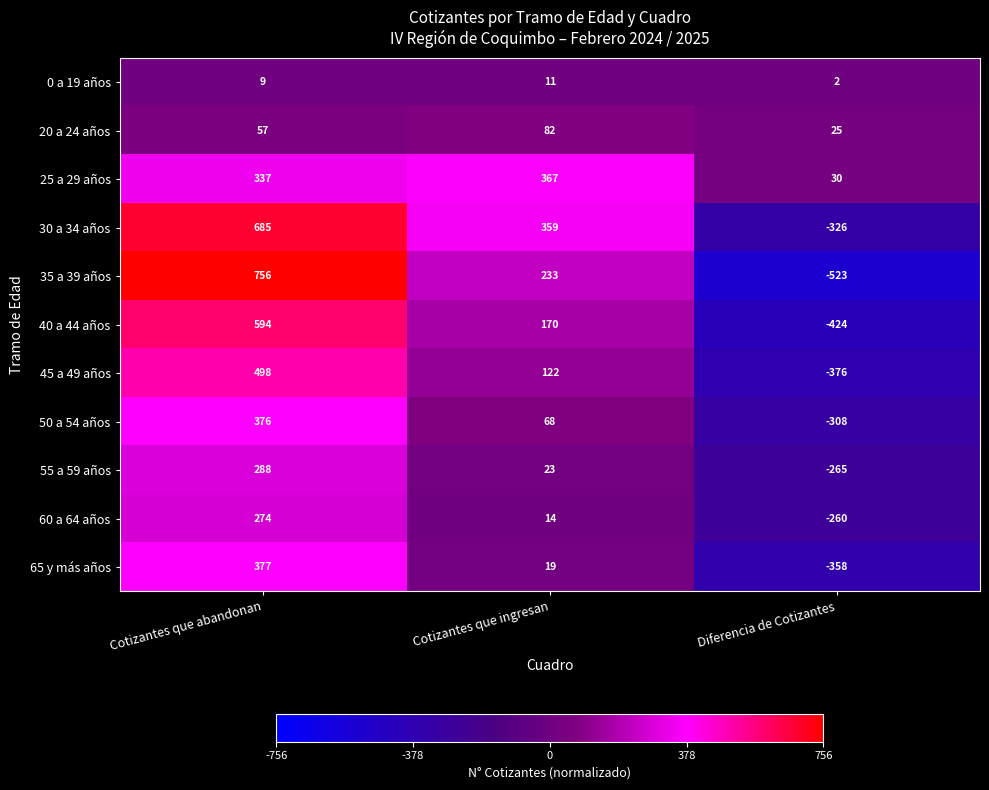

What is the difference between the maximum and minimum values in the 60 a 64 años series?

534